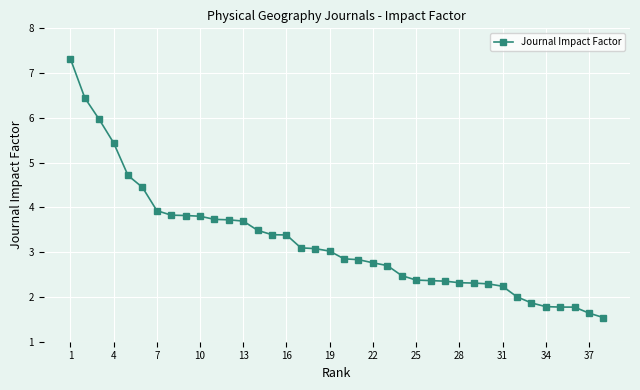

What is the sum of all values?

122.6